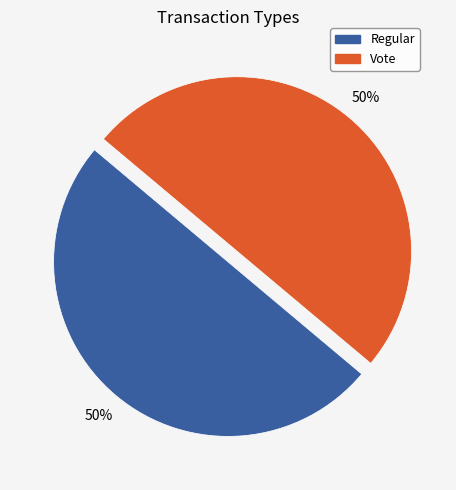

The Vote slice represents 50% of the pie. True or false?

True